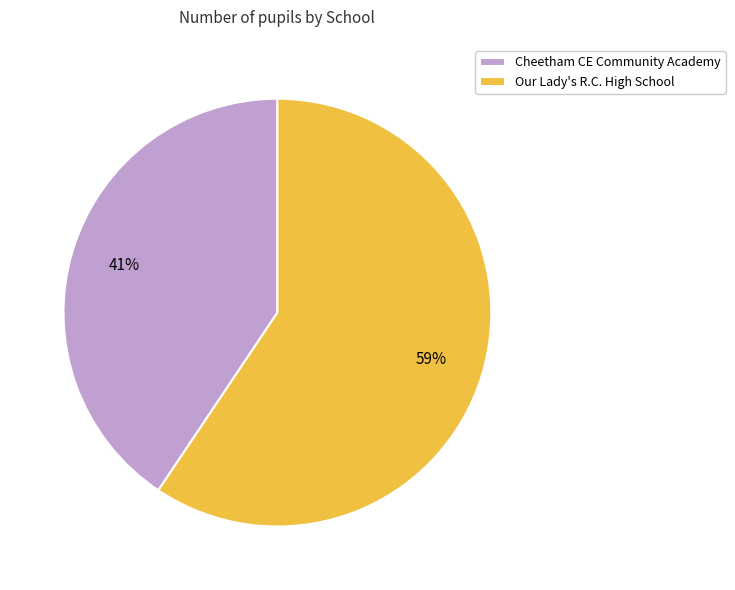

Which category has the biggest portion of the pie?

Our Lady's R.C. High School